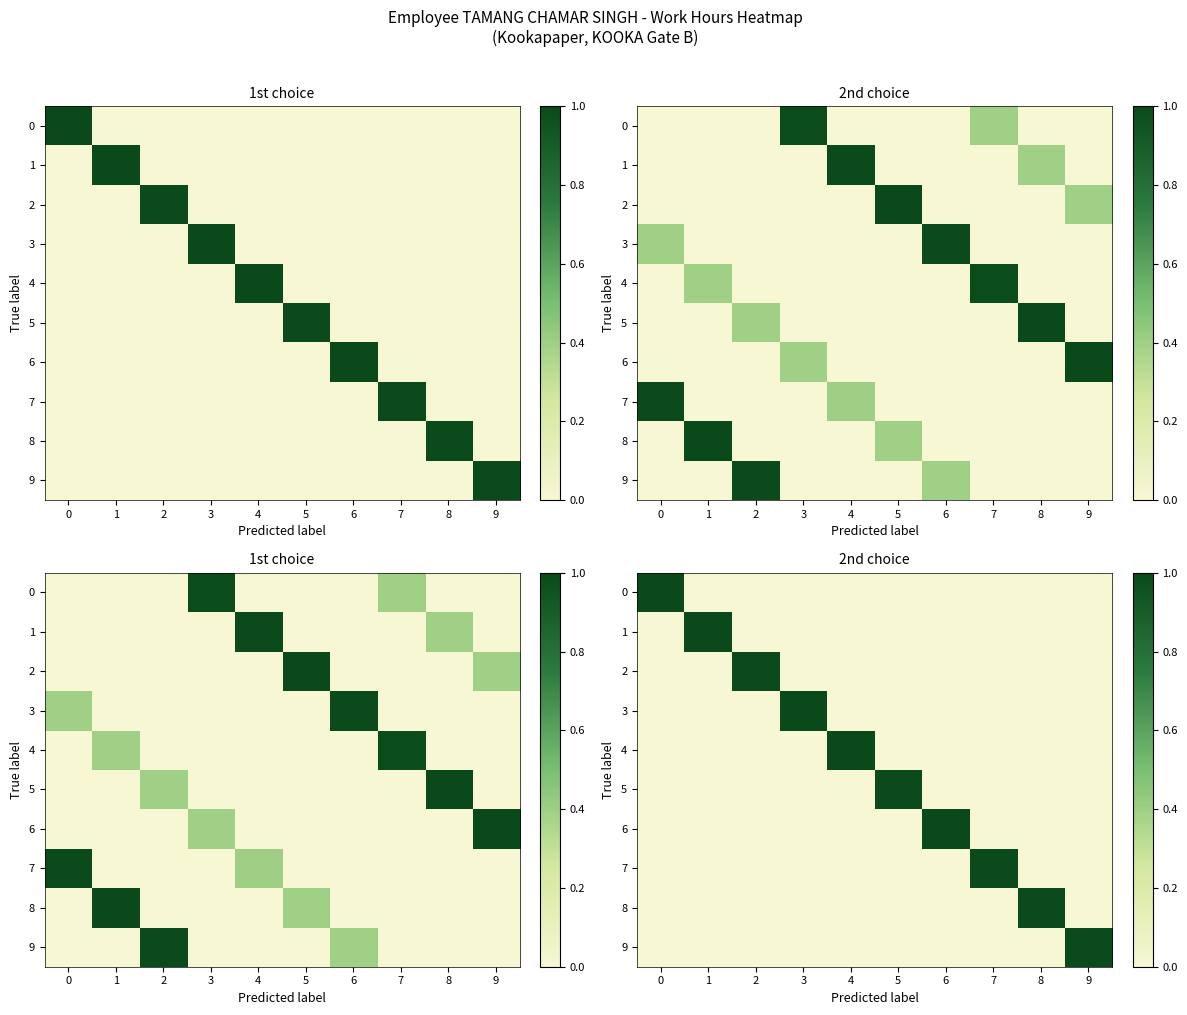

How many categories are shown in the chart?

10